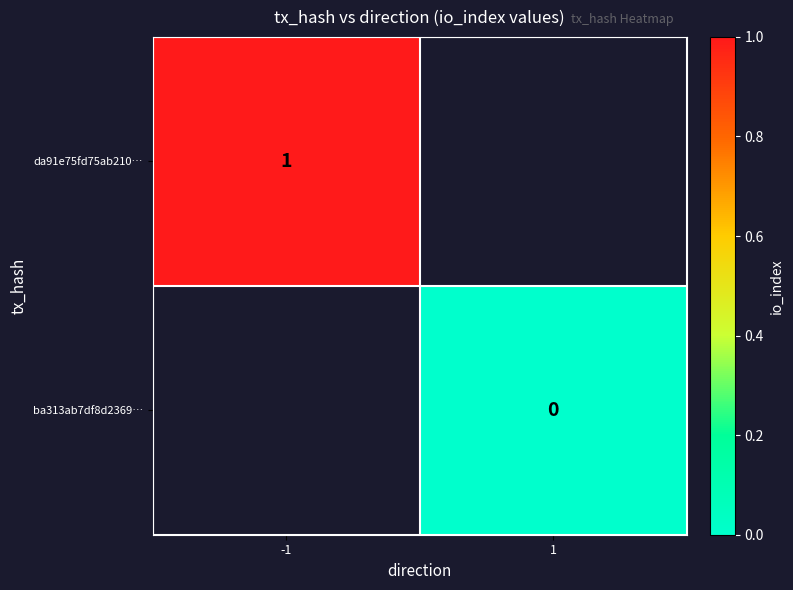

The da91e75fd75ab210… series shows 1.5 at -1. True or false?

False